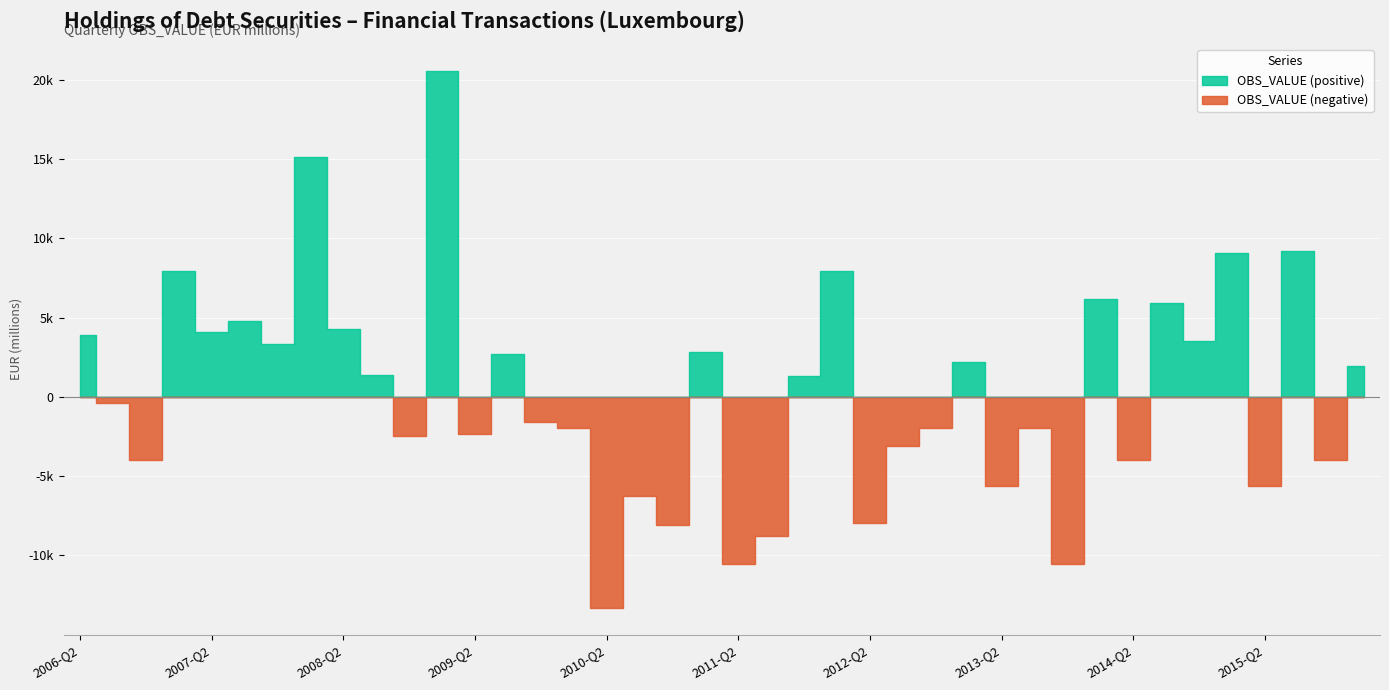

What is the spread (max minus min) of values at 2011-Q1?

2805.5